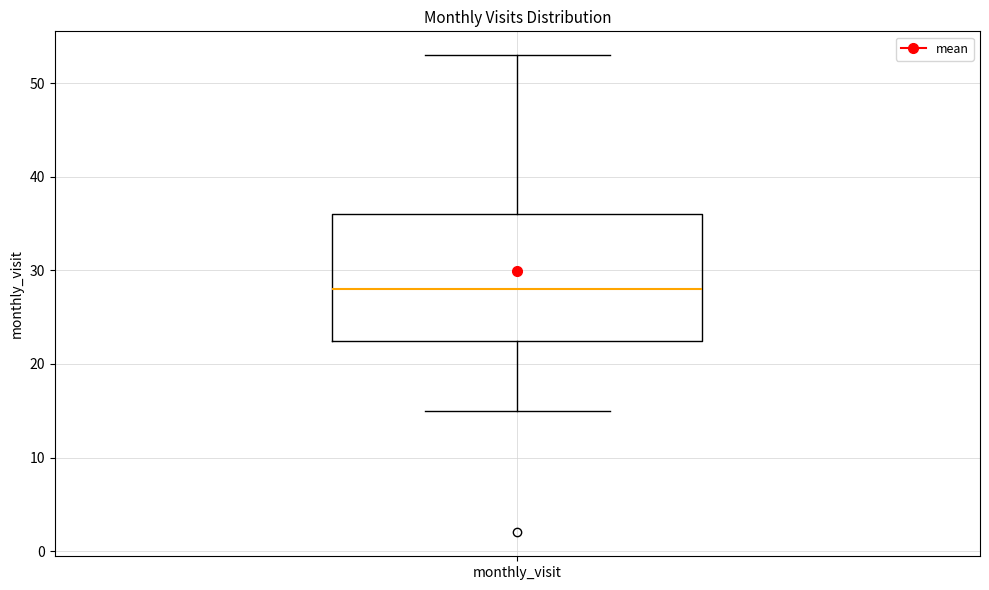

Transcribe this box plot: give where the median line is, the range the box spans, and where the two whiskers end, as read against the y-axis. The values are not printed on the chart, so give them approximately, as read against the axis.

median 28, box 23 to 36, whiskers 15 to 53